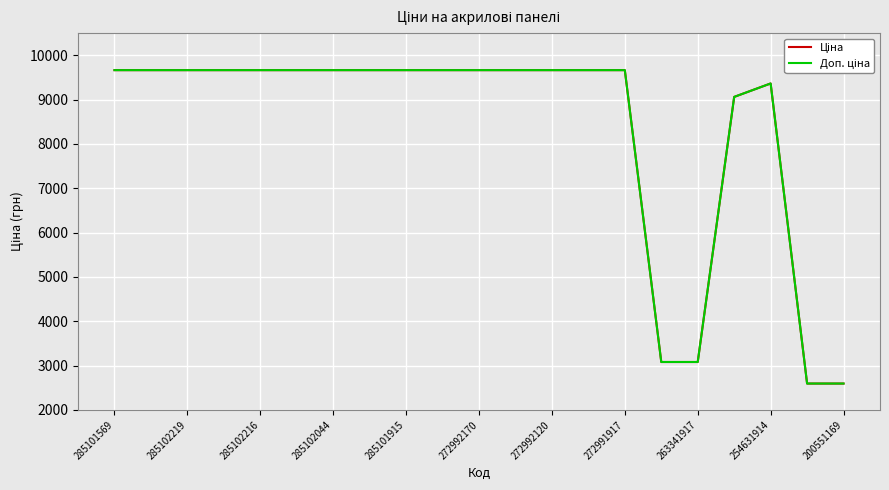

What is the greatest value displayed?

9664.7